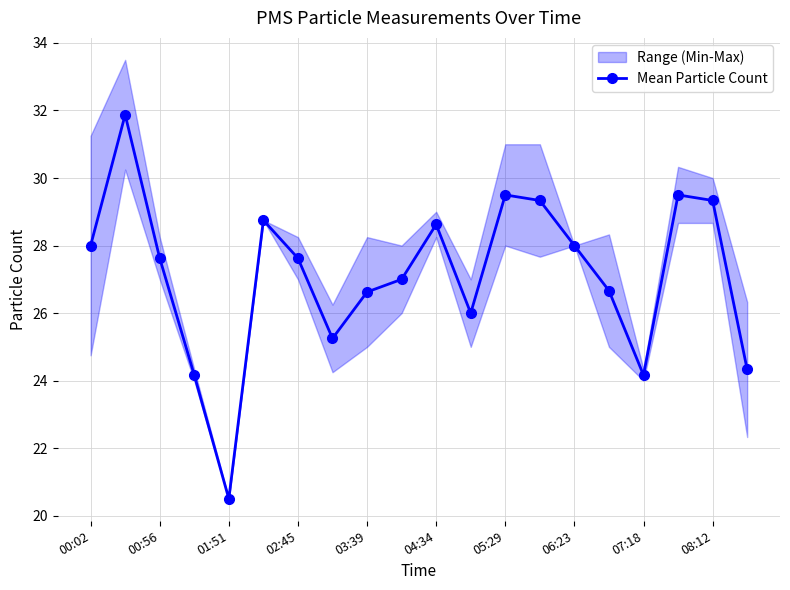

Which category has the lowest value in the Mean Particle Count series?

01:51